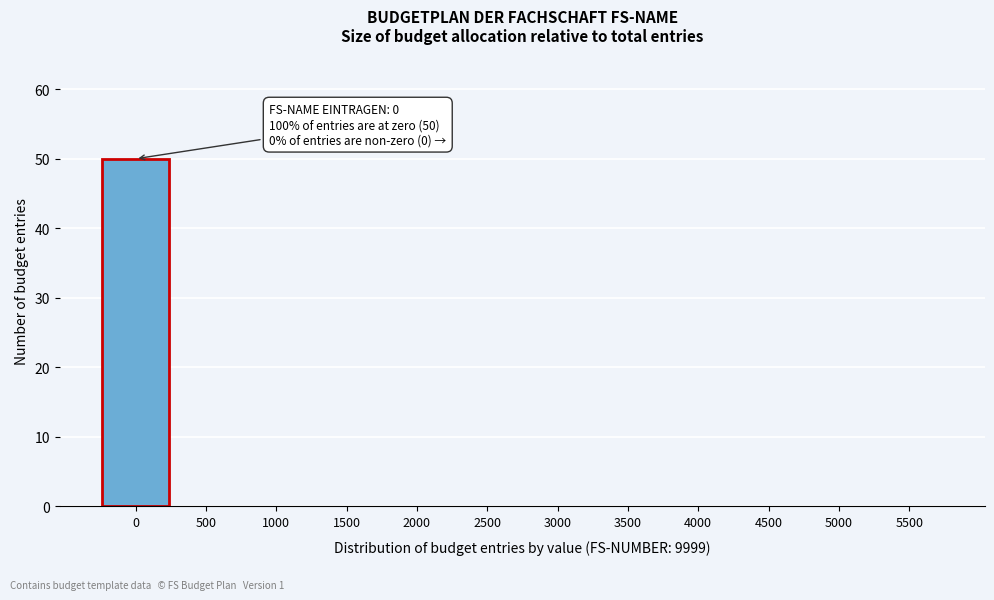

Reading right to left, what are all the values shown in this chart?

5500=0	5000=0	4500=0	4000=0	3500=0	3000=0	2500=0	2000=0	1500=0	1000=0	500=0	0=50